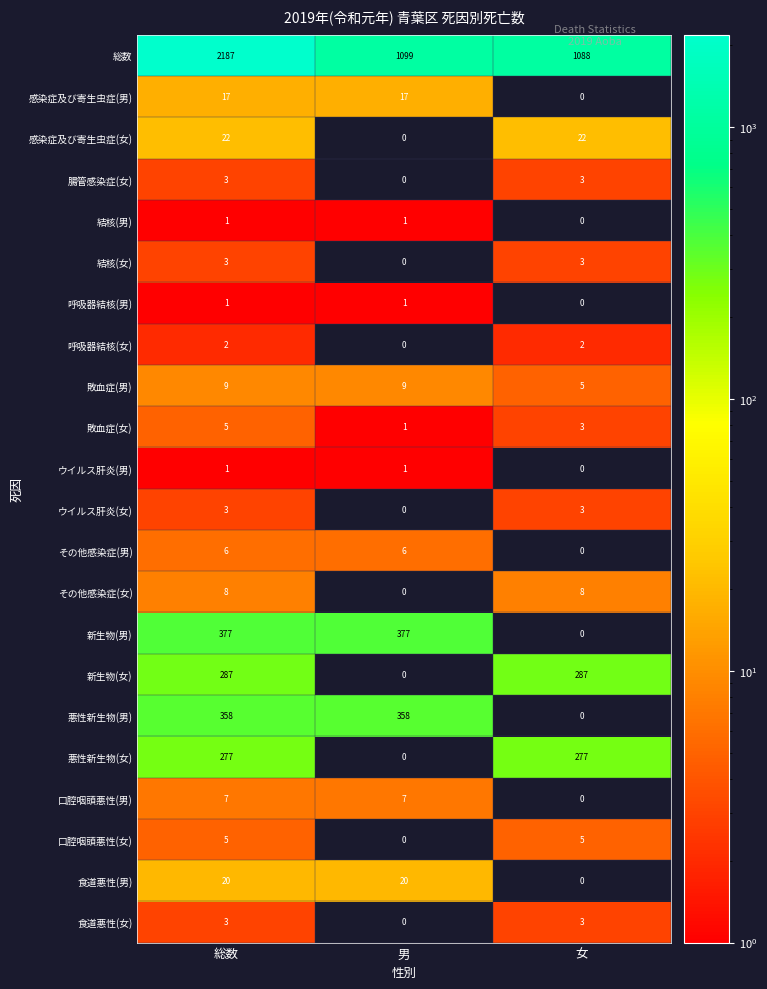

What is the spread (max minus min) of values at 女?

1088